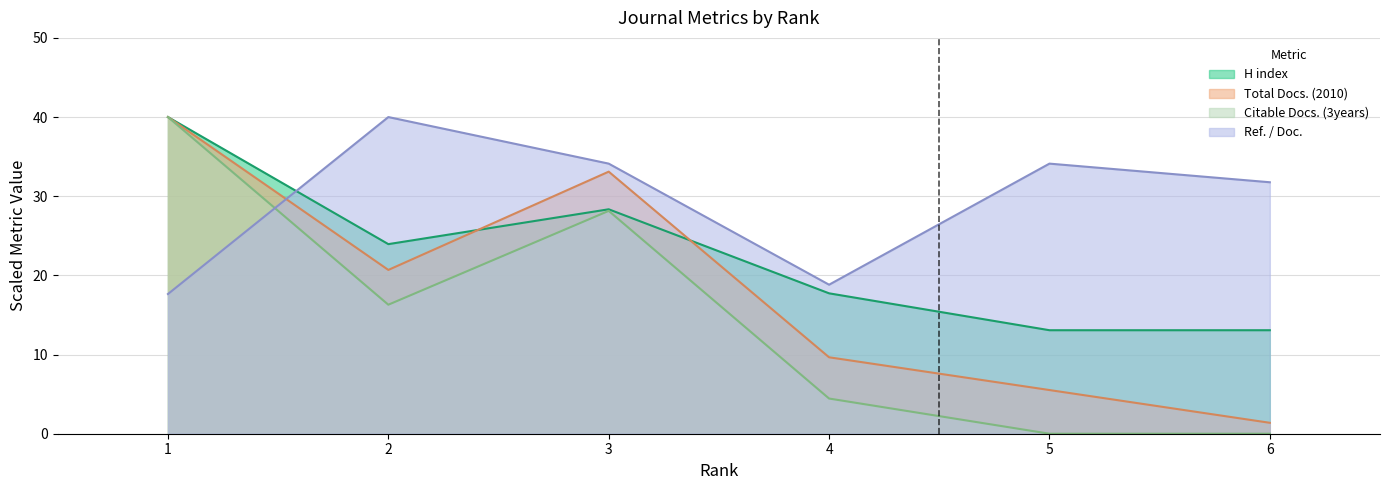

Where does the H index series first go above 23?

1